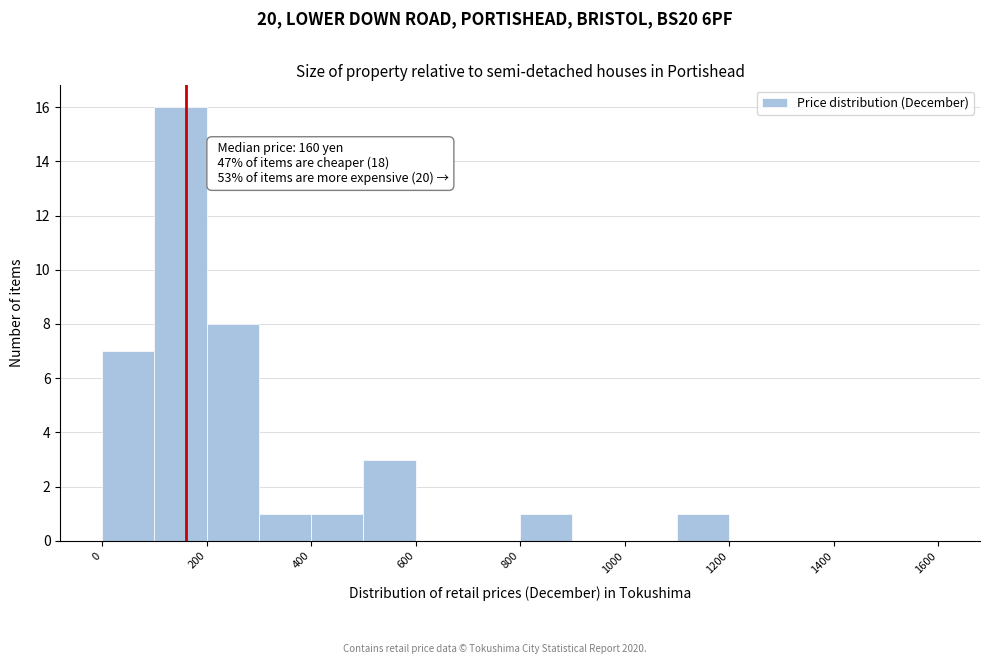

Over which range of the x-axis is the bar tallest?

100 to 200